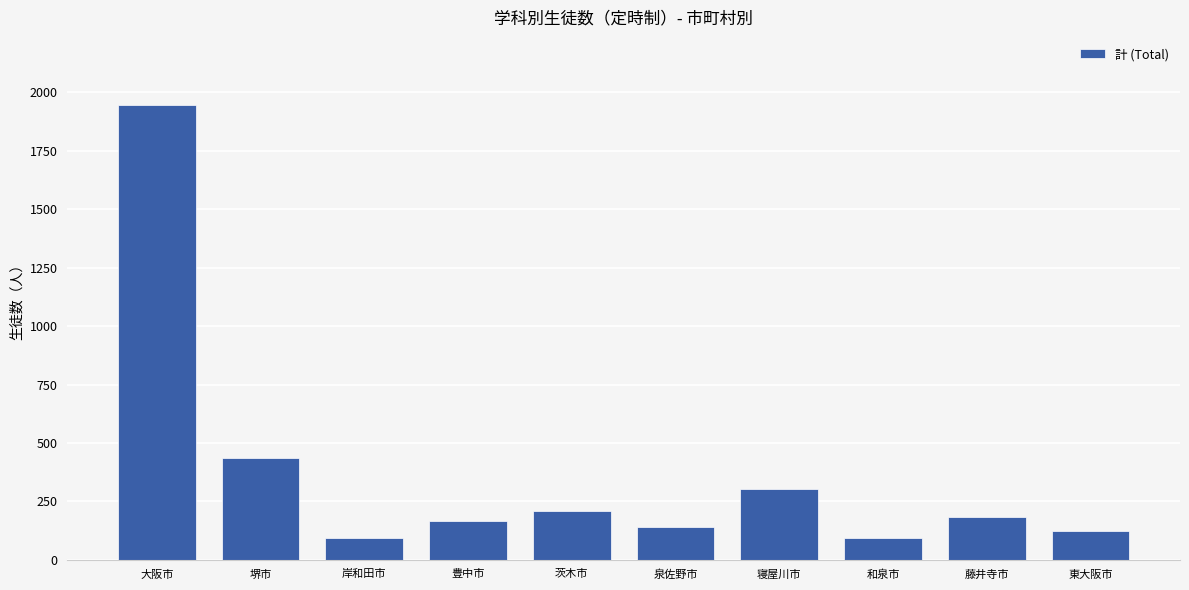

What is the difference between the second highest and minimum values?

344